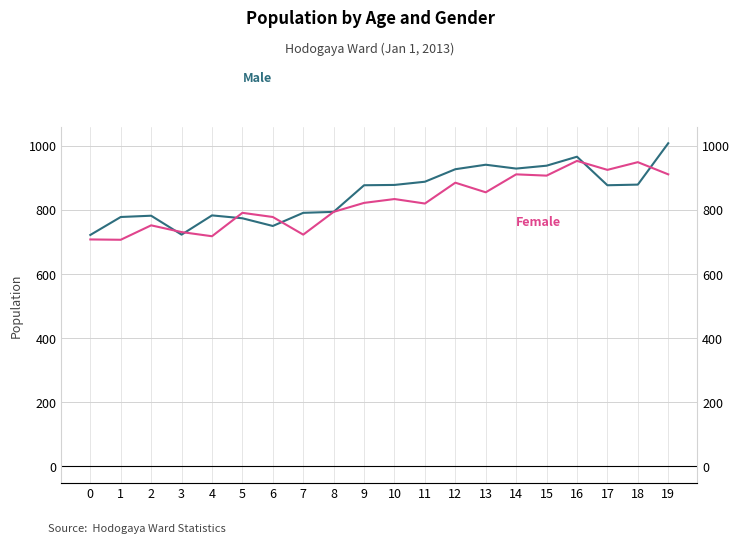

Where does the Female series first go above 822?

10